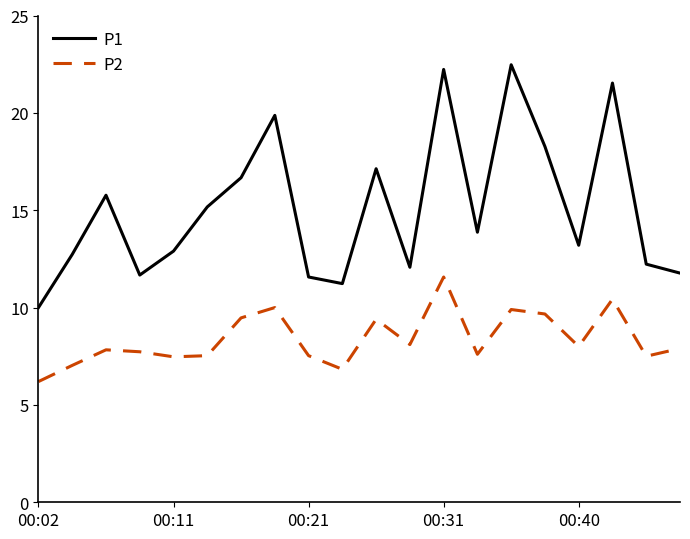

Which series has the largest range (max minus min)?

P1